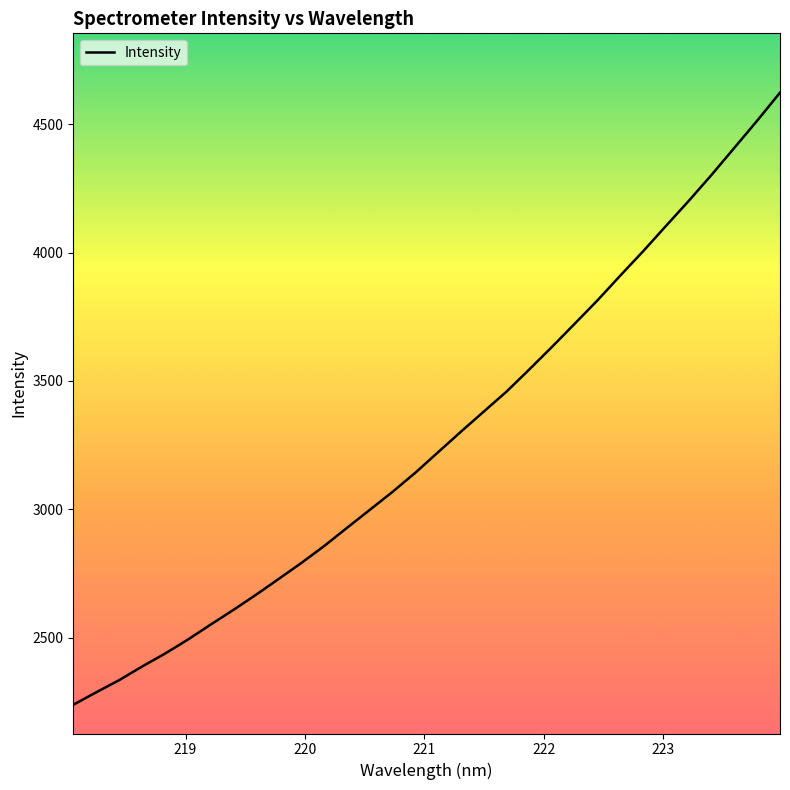

What is the difference between the maximum and minimum values?

2384.8